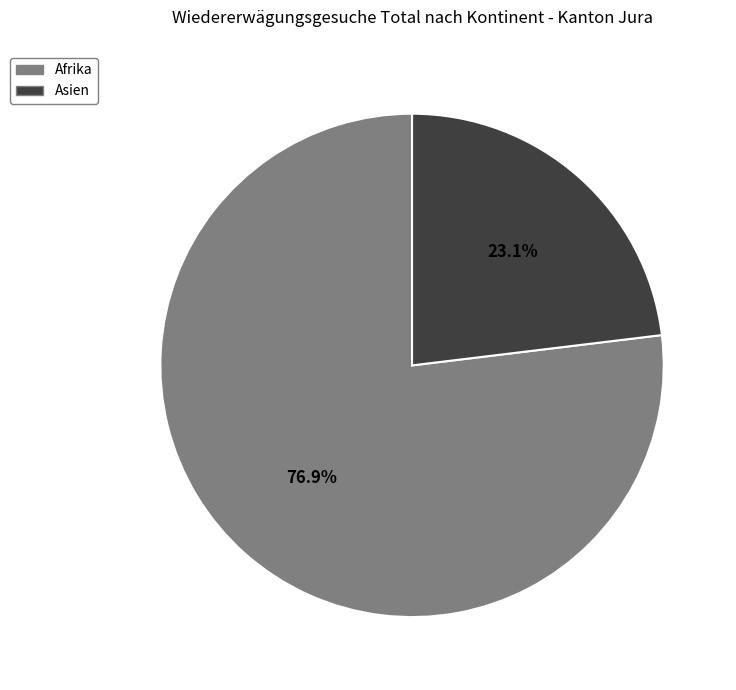

Does any single category account for the majority?

Yes